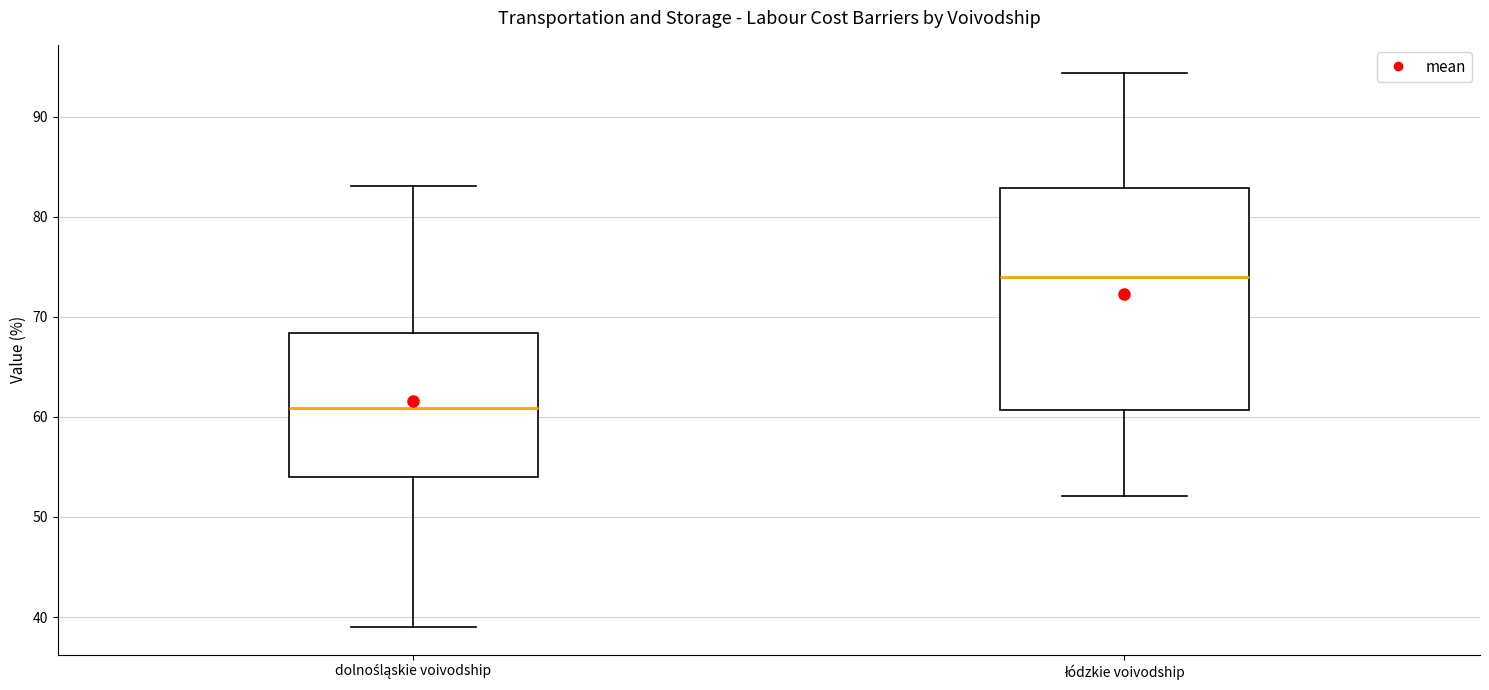

Which box is the tallest, from its lower edge to its upper edge?

łódzkie voivodship